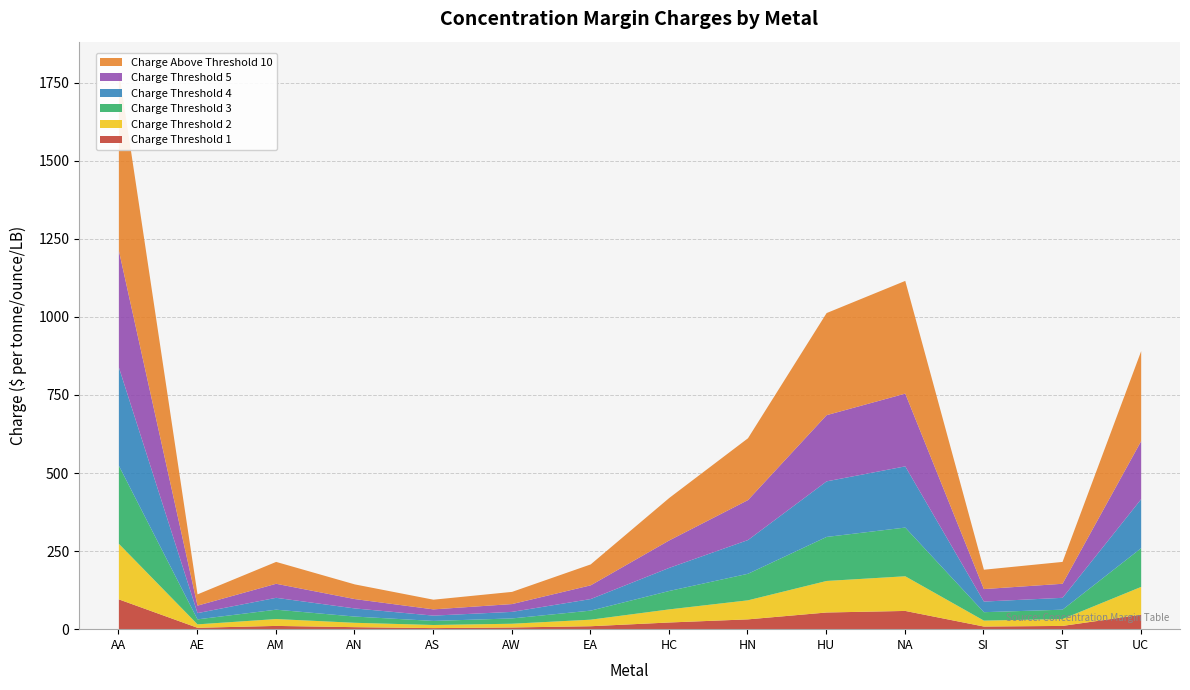

Reading left to right, extract all data points from this chart.

Charge Threshold 1: AA=97	AE=6	AM=12	AN=8	AS=5	AW=7	EA=11	HC=23	HN=33	HU=55	NA=60	SI=10	ST=12	UC=48
Charge Threshold 2: AA=178	AE=11	AM=22	AN=14	AS=10	AW=12	EA=21	HC=42	HN=61	HU=101	NA=111	SI=19	ST=22	UC=89
Charge Threshold 3: AA=250	AE=16	AM=30	AN=20	AS=13	AW=17	EA=29	HC=59	HN=85	HU=141	NA=156	SI=27	ST=30	UC=124
Charge Threshold 4: AA=315	AE=20	AM=38	AN=26	AS=17	AW=21	EA=37	HC=74	HN=108	HU=178	NA=196	SI=34	ST=38	UC=157
Charge Threshold 5: AA=374	AE=24	AM=45	AN=30	AS=20	AW=25	EA=44	HC=88	HN=128	HU=212	NA=233	SI=40	ST=45	UC=186
Charge Above Threshold 10: AA=578	AE=36	AM=70	AN=47	AS=31	AW=39	EA=67	HC=136	HN=198	HU=327	NA=361	SI=62	ST=70	UC=288